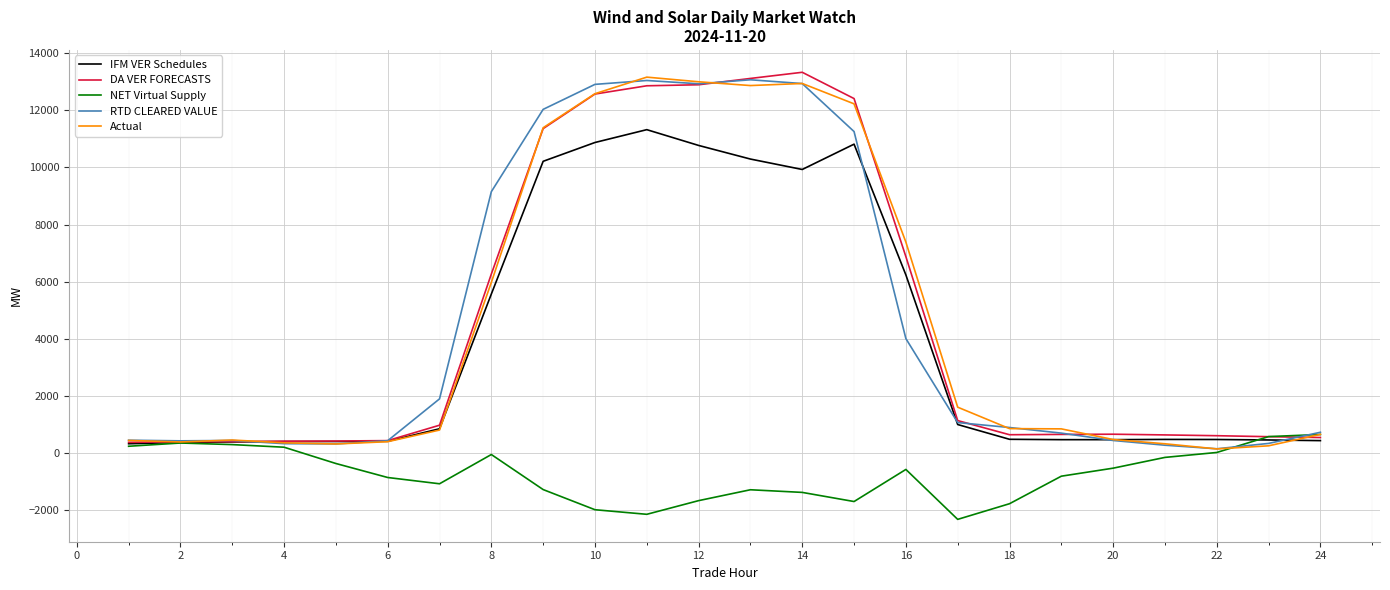

How many categories are shown in the chart?

24